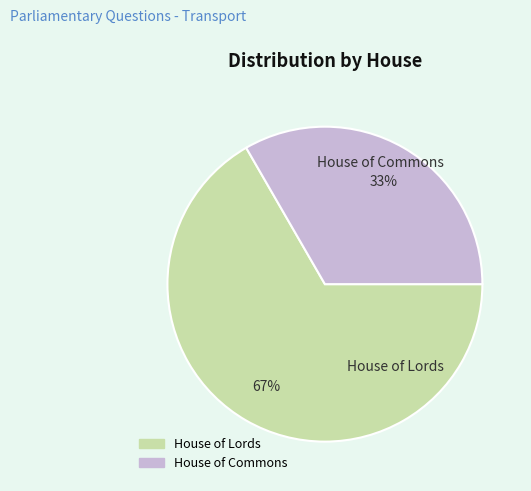

Rank the categories by value from highest to lowest.

House of Lords, House of Commons